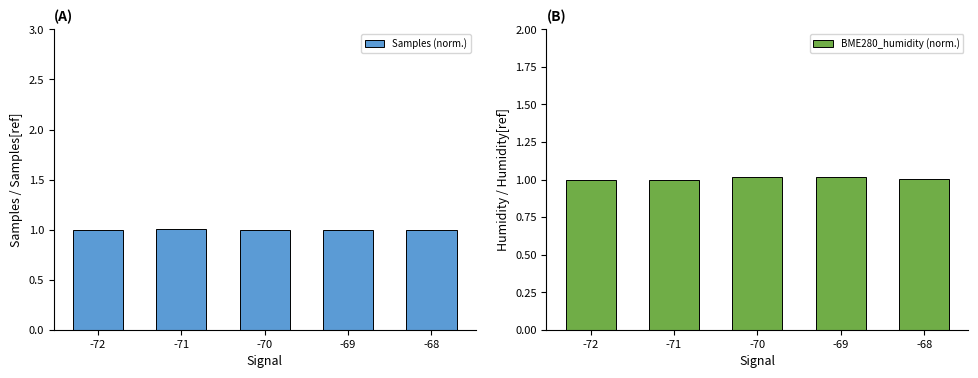

Which series has the largest total across all categories?

BME280_humidity (norm.)